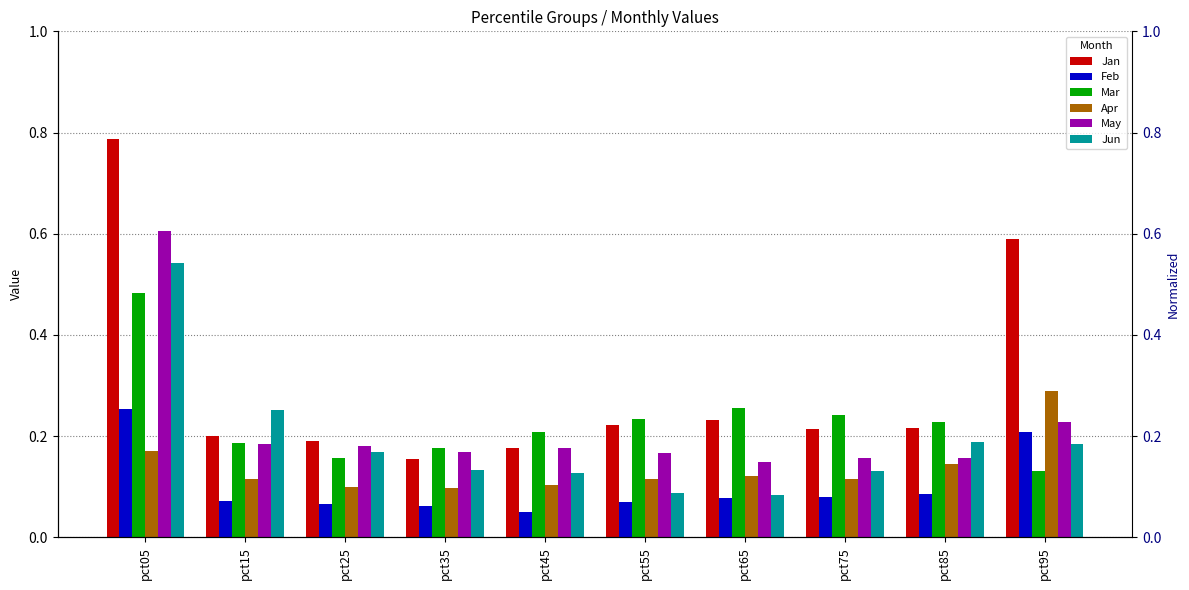

What is the difference between the highest and lowest values at pct35?

0.1